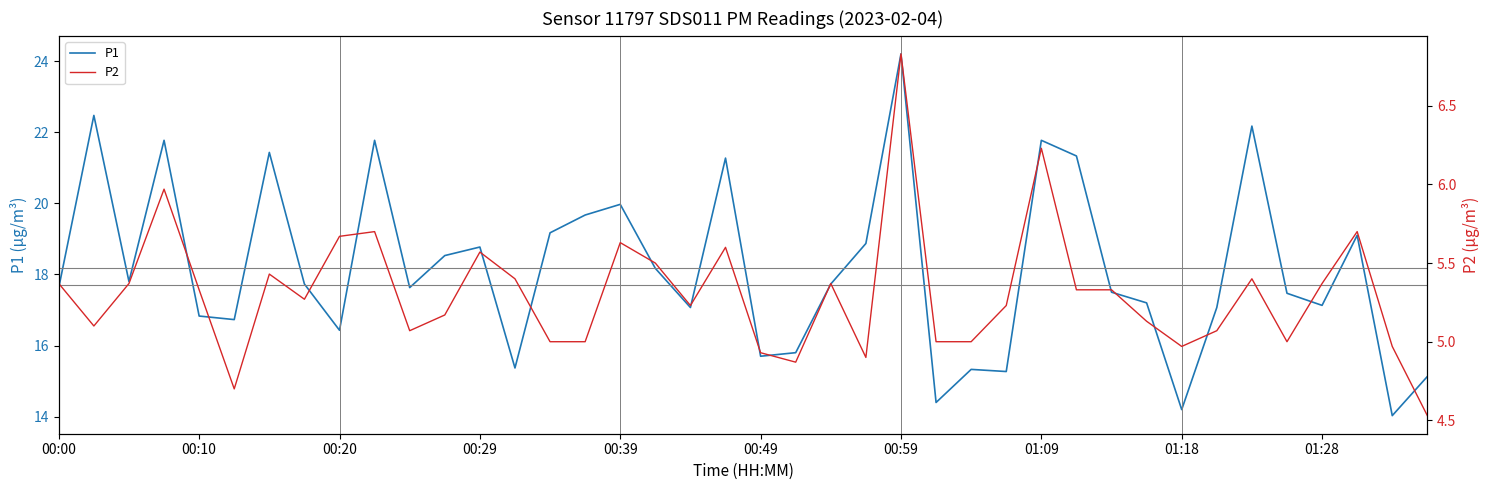

Which series changed the most between 19 and 33?

P1